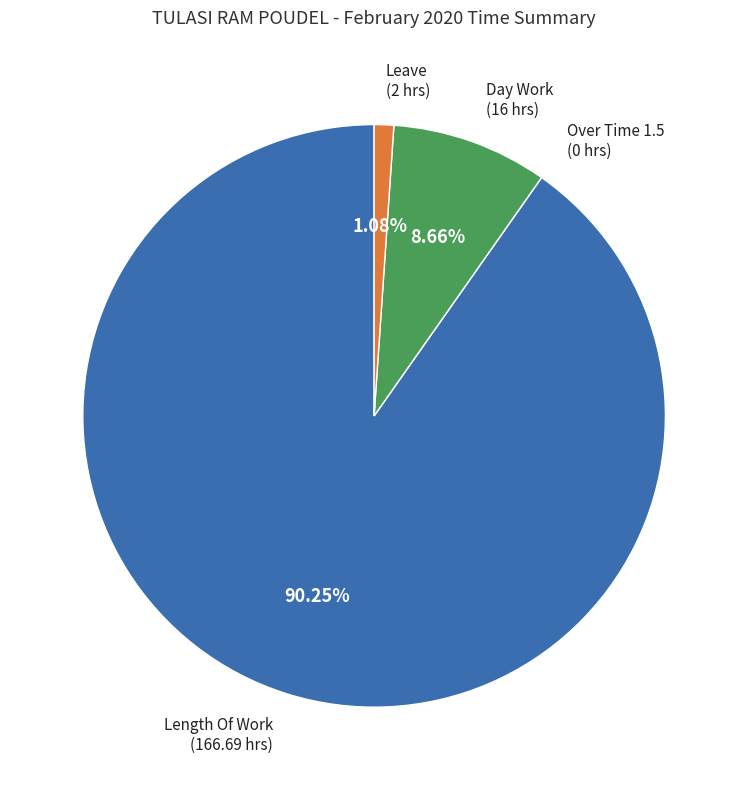

Which slice is the largest?

Length Of Work